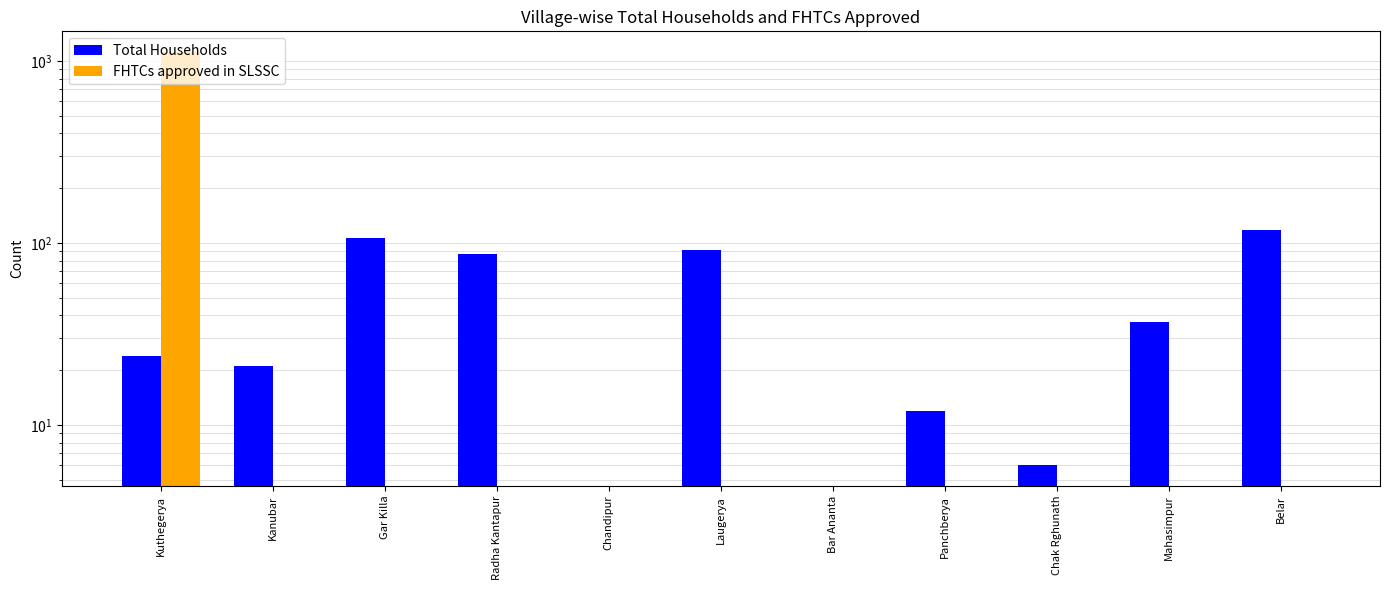

True or false: FHTCs approved in SLSSC has a value of 0 at Radha Kantapur.

True